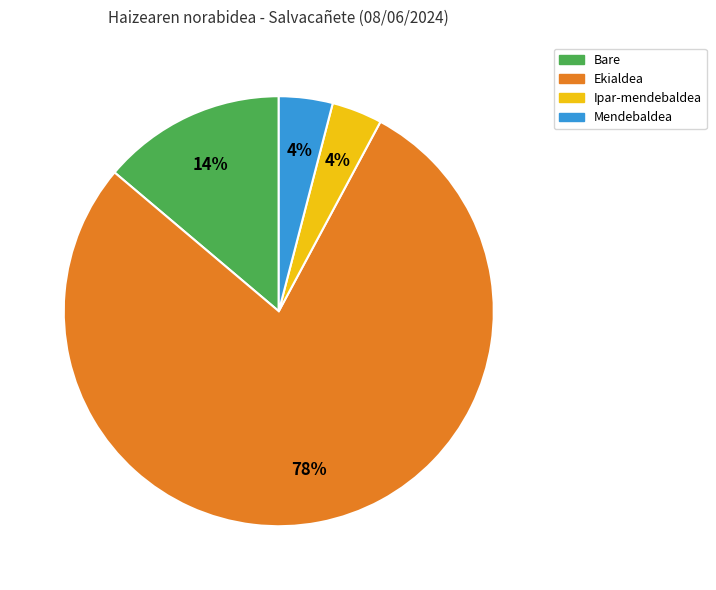

What is the ratio of the value at Mendebaldea to the value at Bare?

0.3